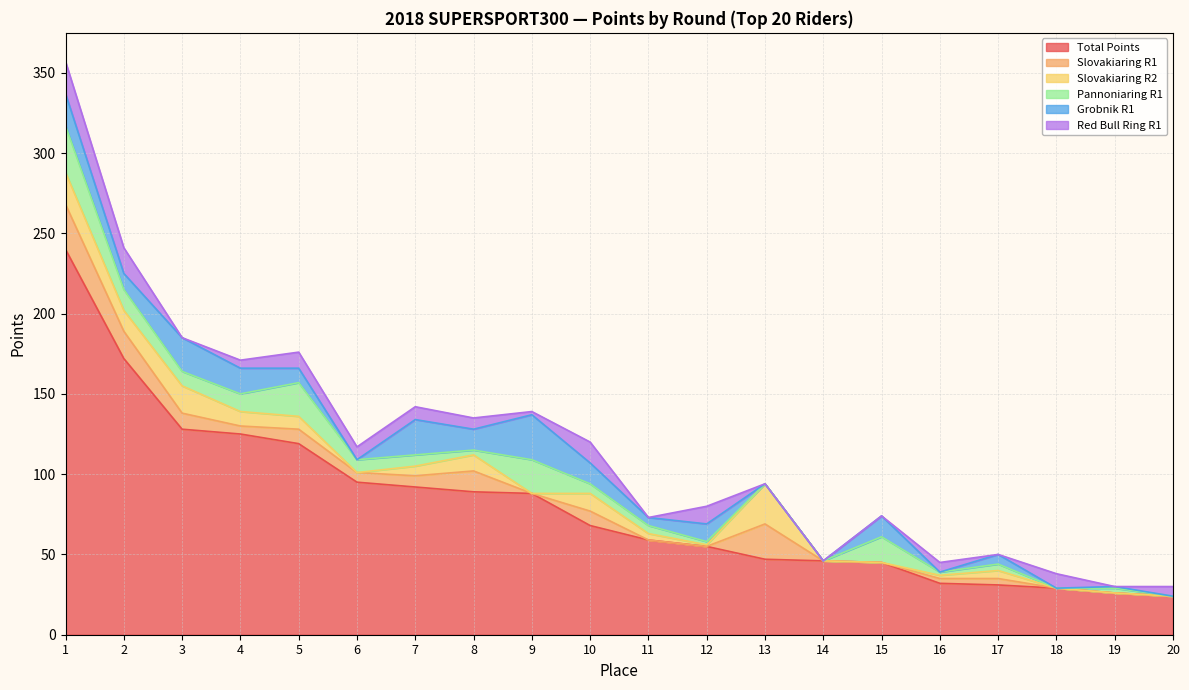

Rank the series by their maximum value, from lowest to highest.

Red Bull Ring R1, Slovakiaring R2, Slovakiaring R1, Grobnik R1, Pannoniaring R1, Total Points